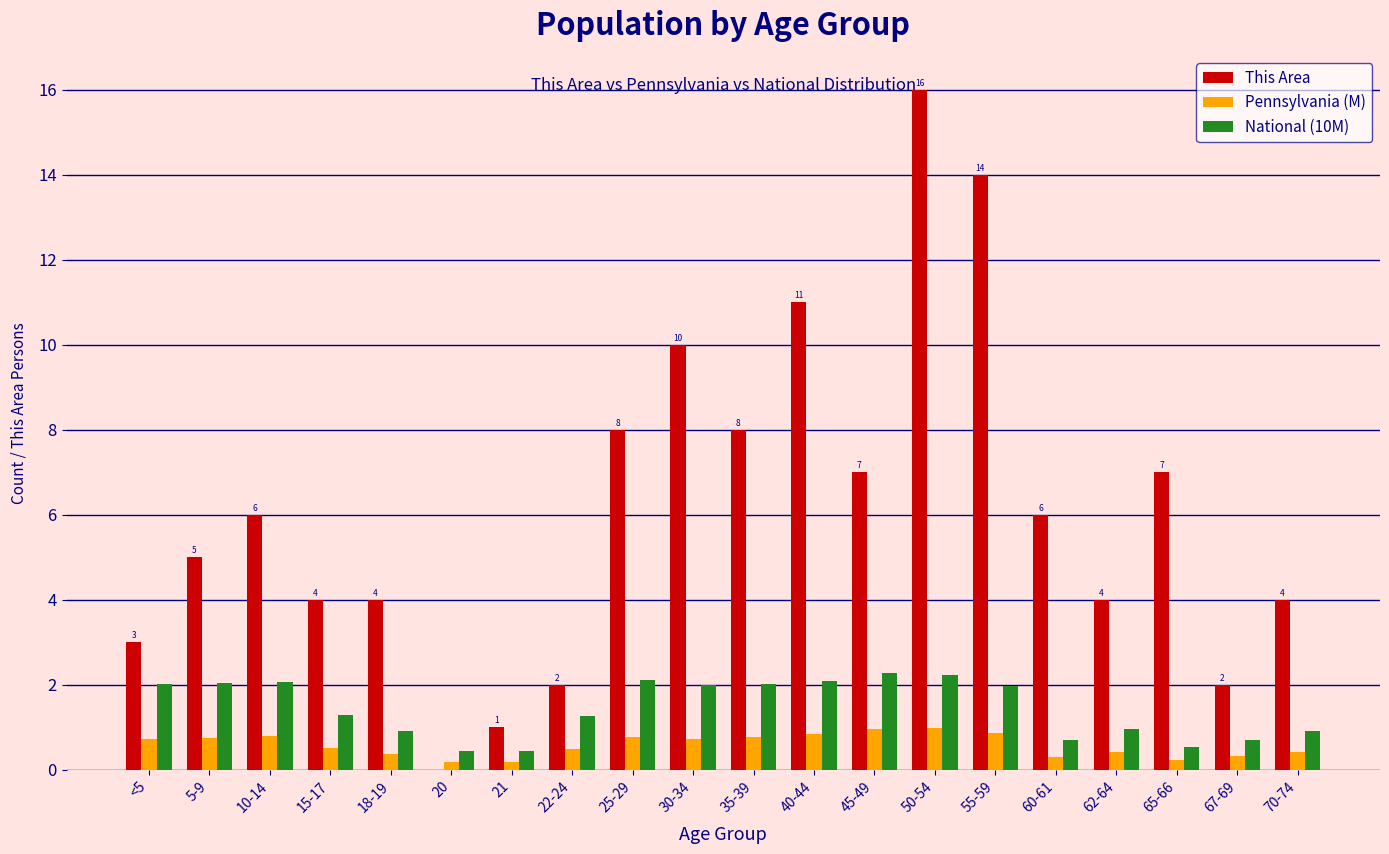

The value of This Area at 60-61 is 8.5. True or false?

False